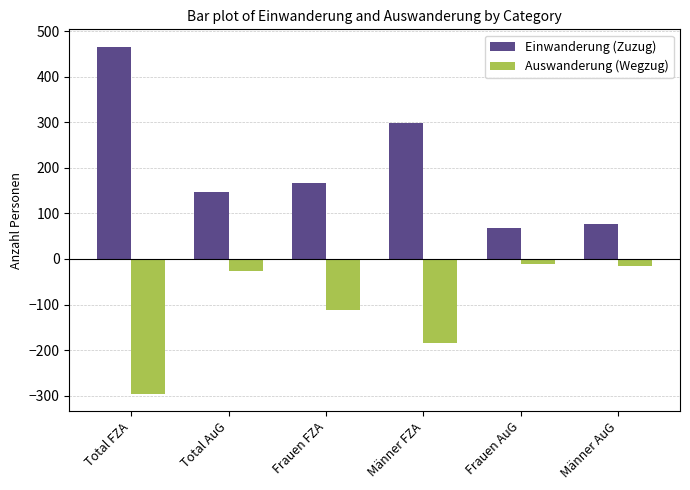

What are all the series names shown in the legend?

Einwanderung (Zuzug), Auswanderung (Wegzug)